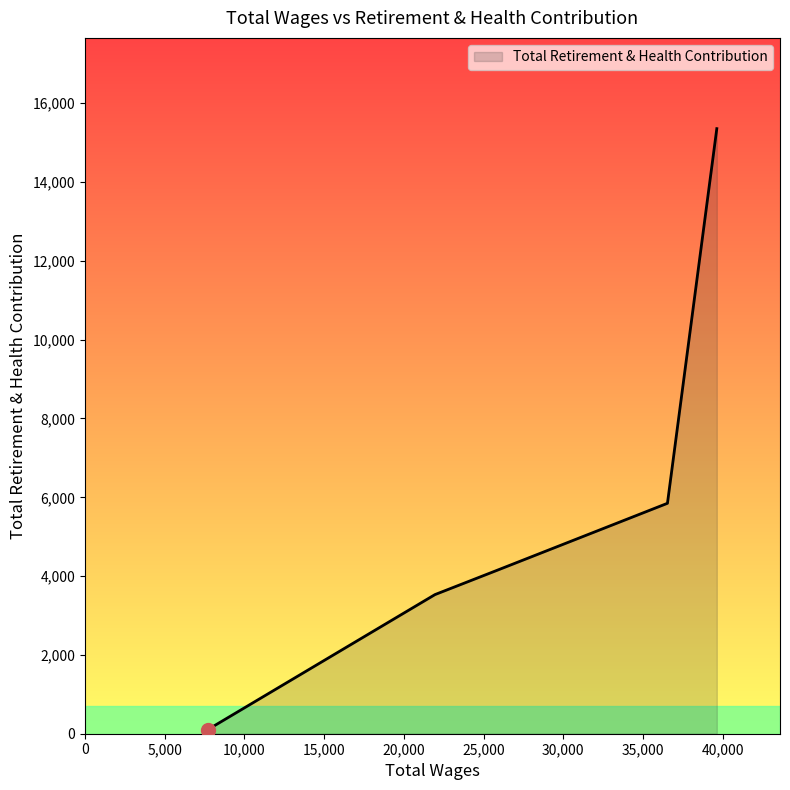

What is the greatest value displayed?

15356